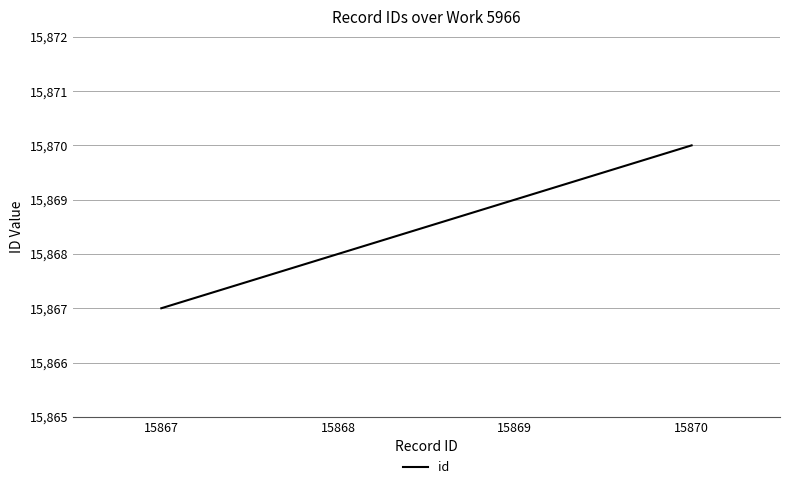

Is this an area chart (filled region under the line)?

No